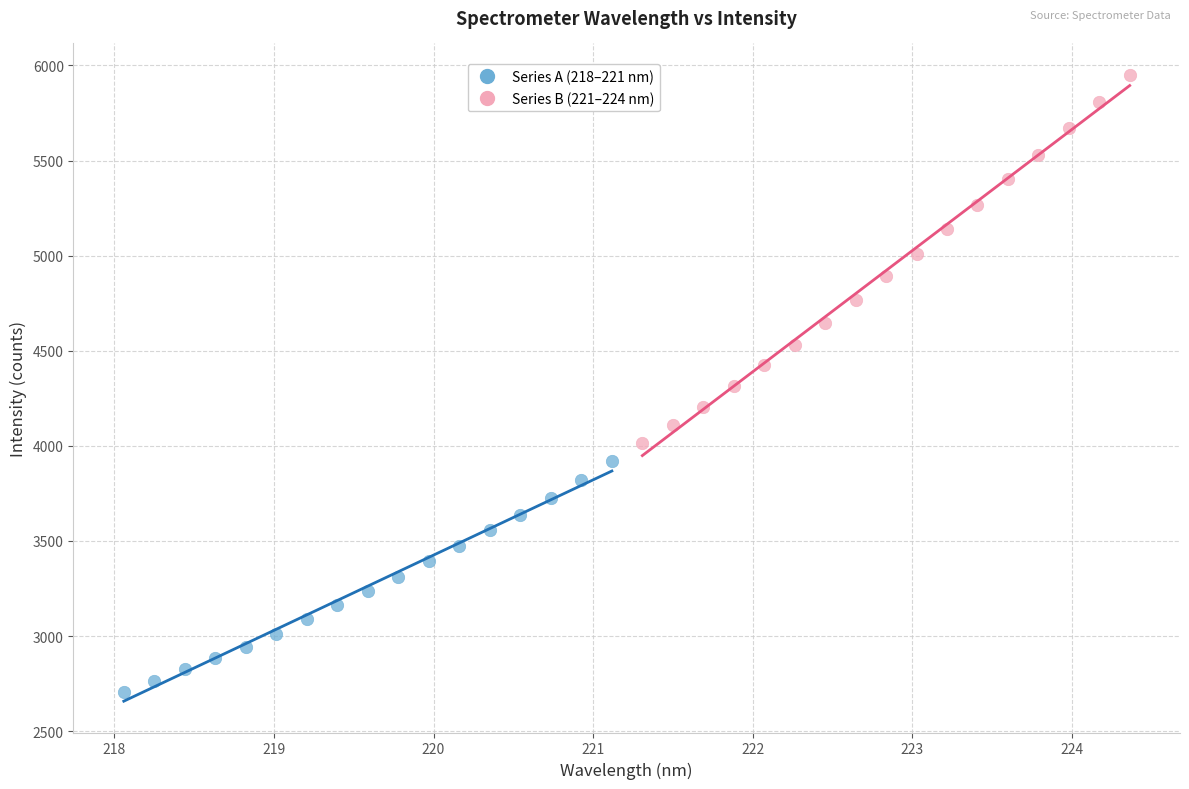

Which series contains the highest Y value?

Series B (221–224 nm)